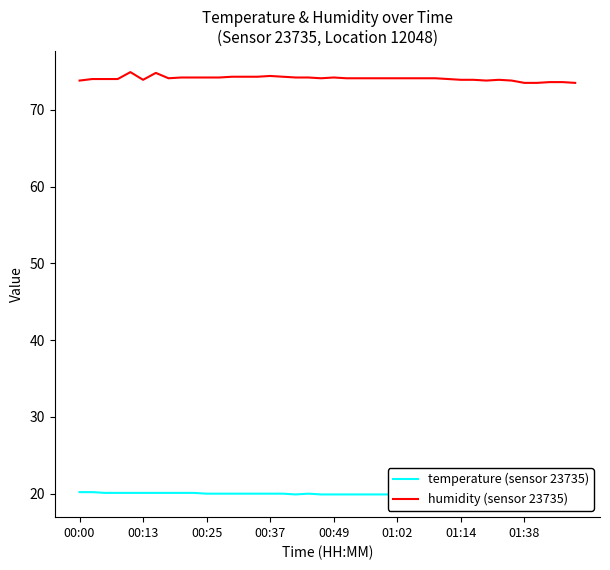

Is this an area chart (filled region under the line)?

No